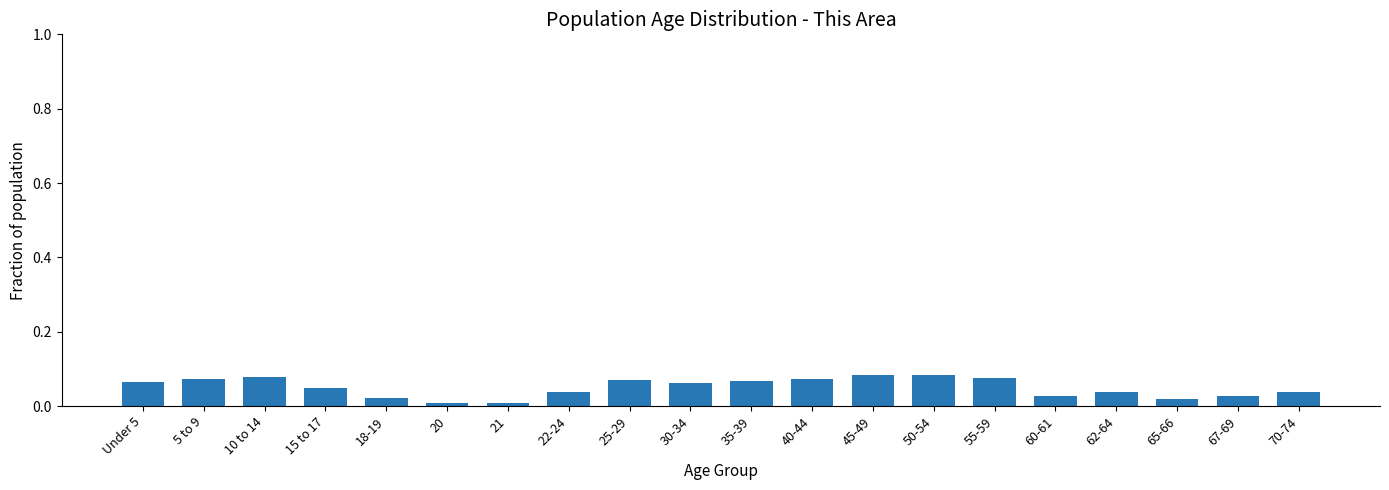

Is it true that the value at 50-54 is 0.0?

False